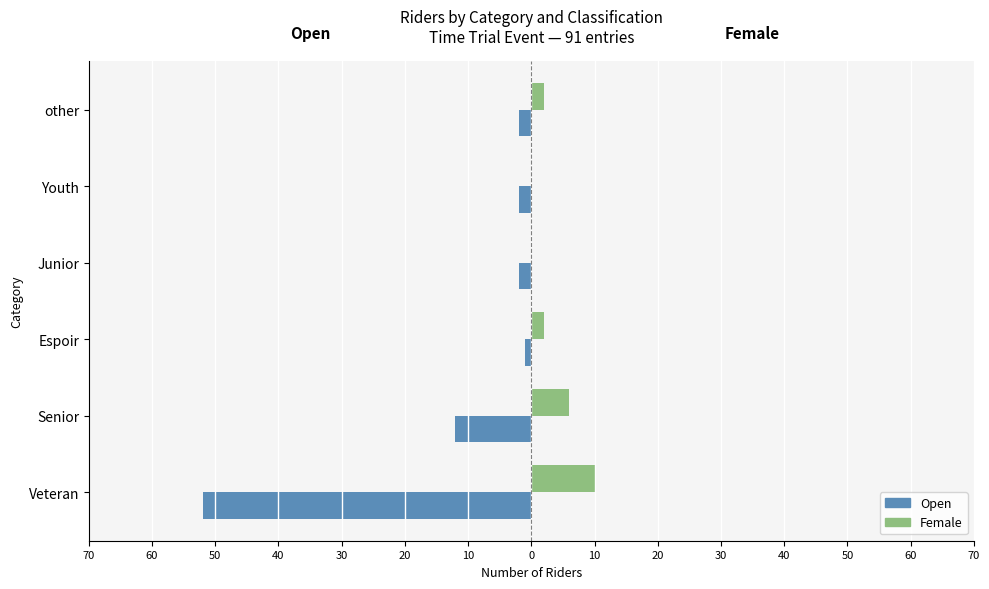

What are all the series names shown in the legend?

Open, Female